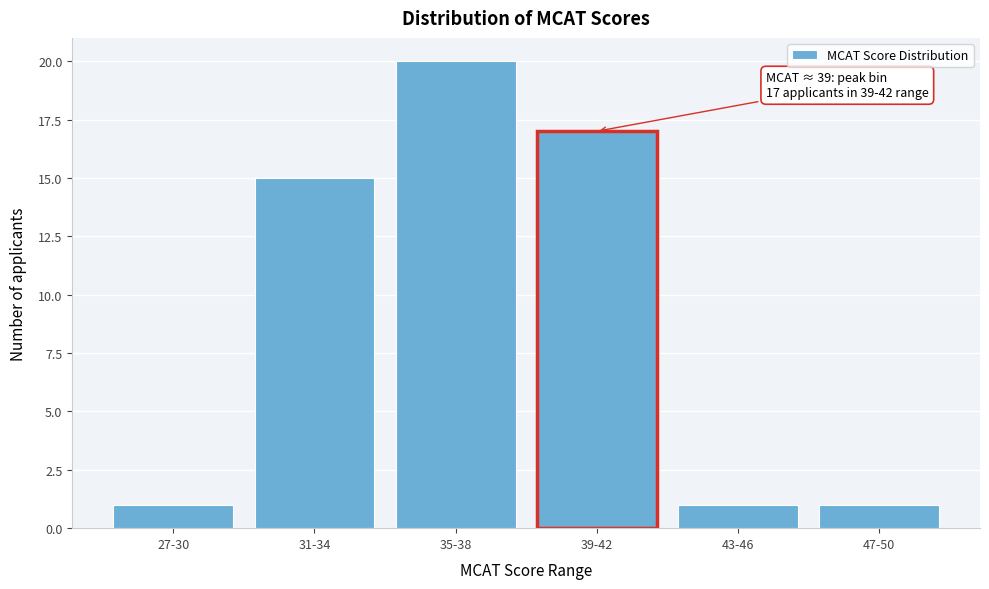

Reading left to right, extract all data points from this chart.

27-30=1	31-34=15	35-38=20	39-42=17	43-46=1	47-50=1